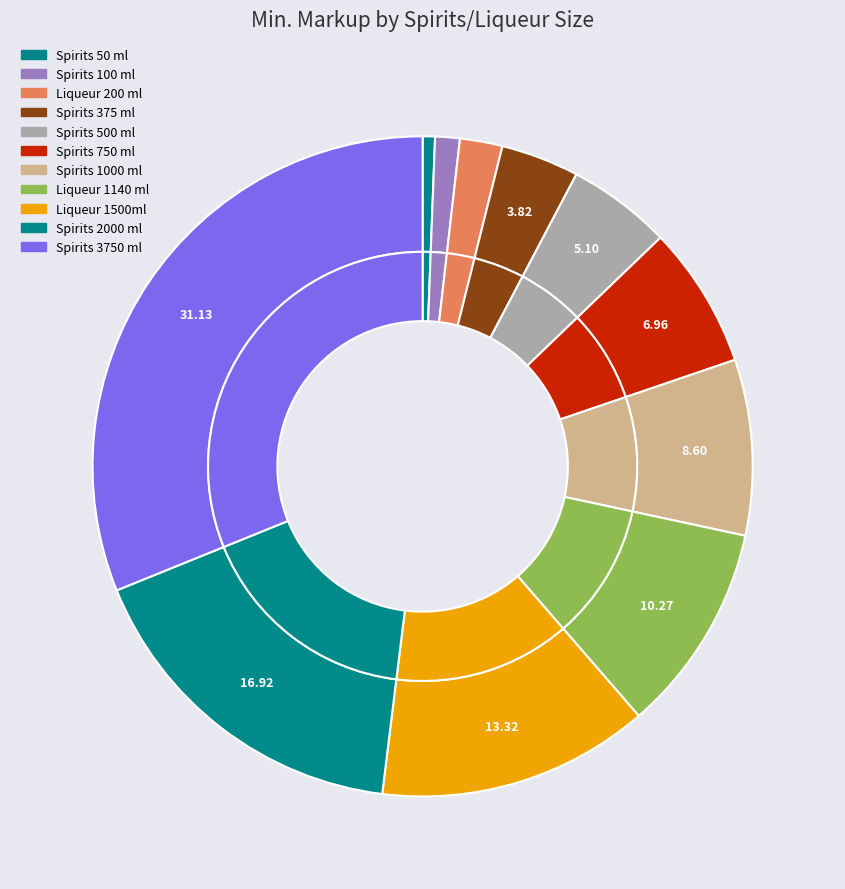

Does Liqueur 1500ml account for over 50% of the chart?

No